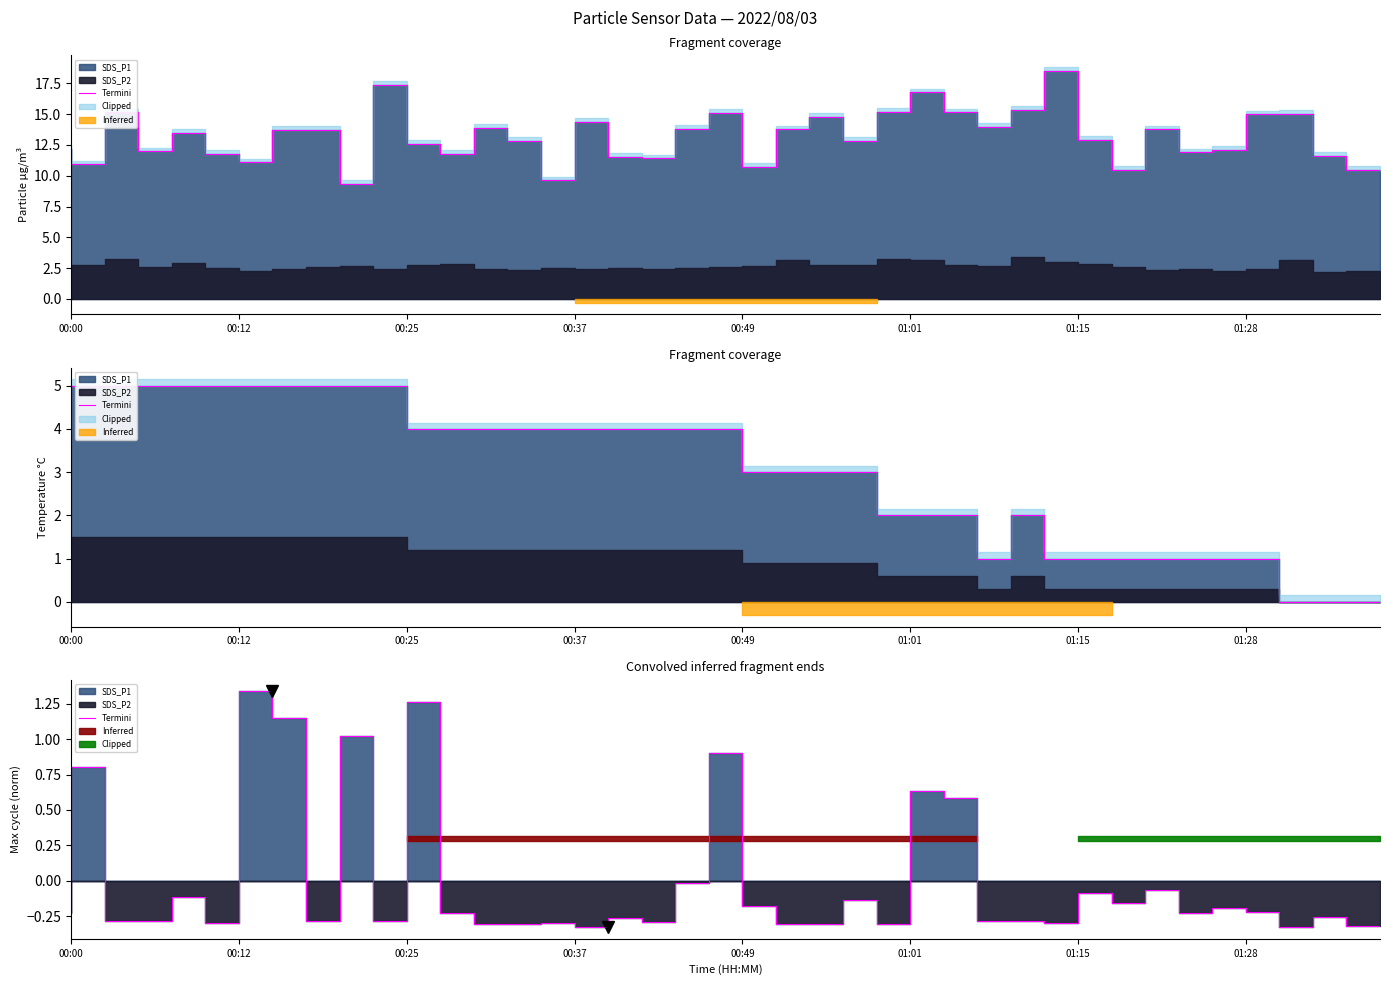

What is the label of the 27th point from the left?

26